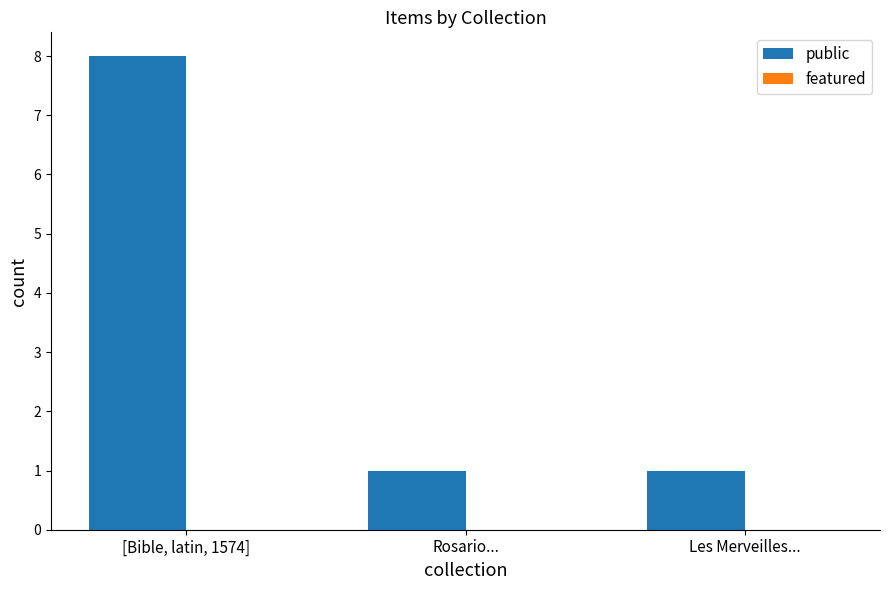

Reading left to right, extract all data points from this chart.

8	1	1